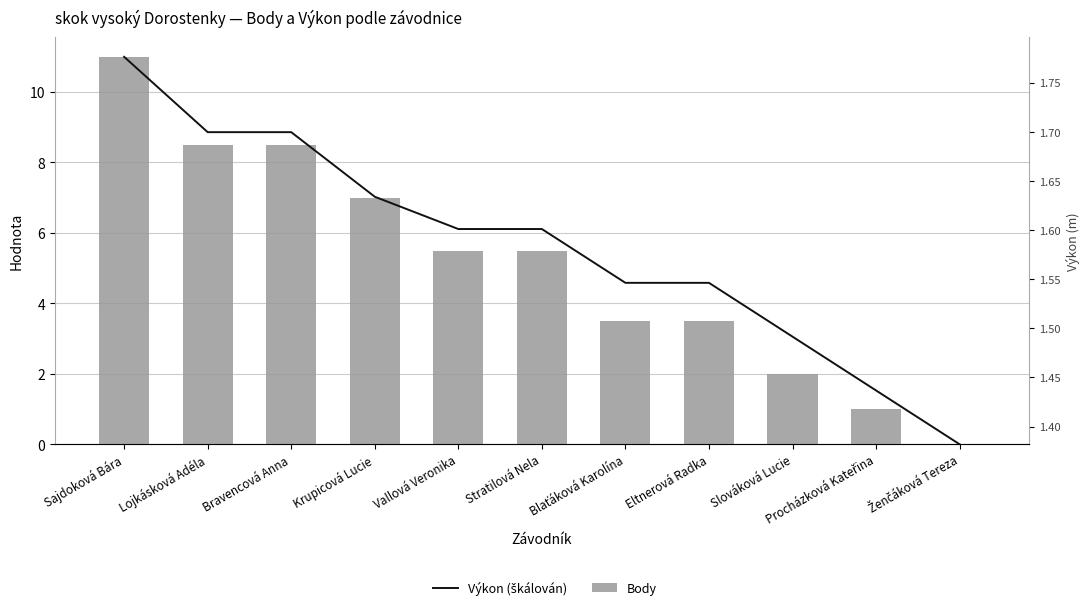

Which series changed the most between Sajdoková Bára and Ženčáková Tereza?

Výkon (škálován)